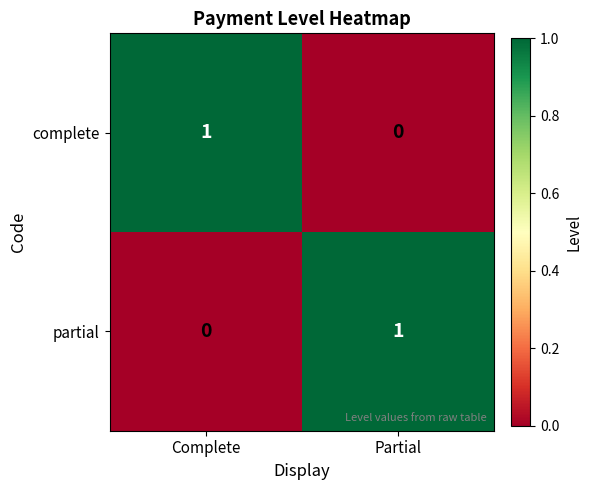

The value of complete at Partial is 0. True or false?

True